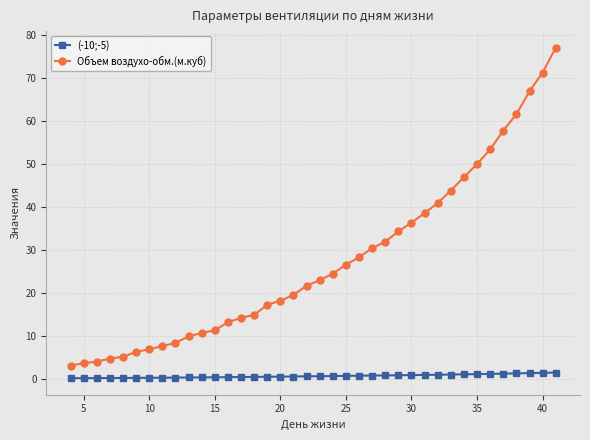

What is the maximum value for Объем воздухо-обм.(м.куб)?

77.0